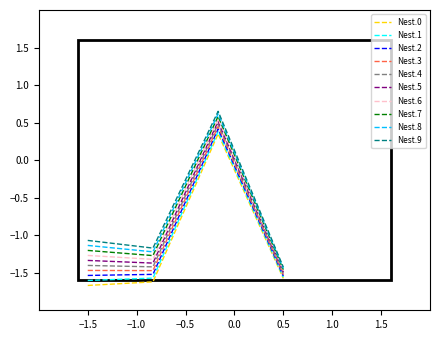

What is the sum of all Nest.3 values?

-4.0